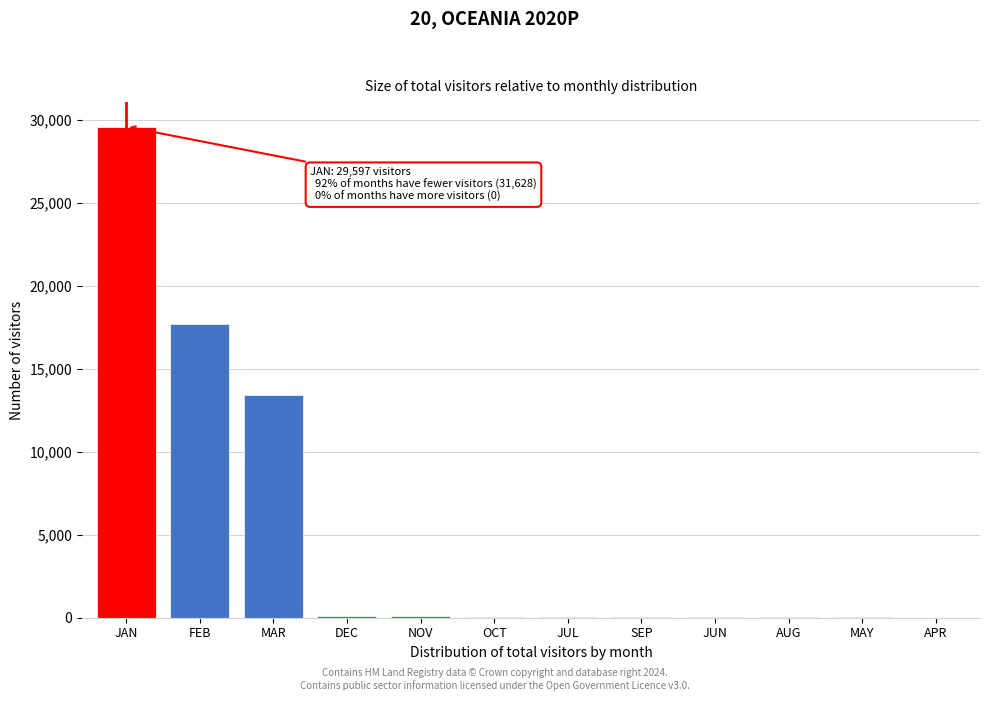

Where is the data nearest to the value 14802?

MAR